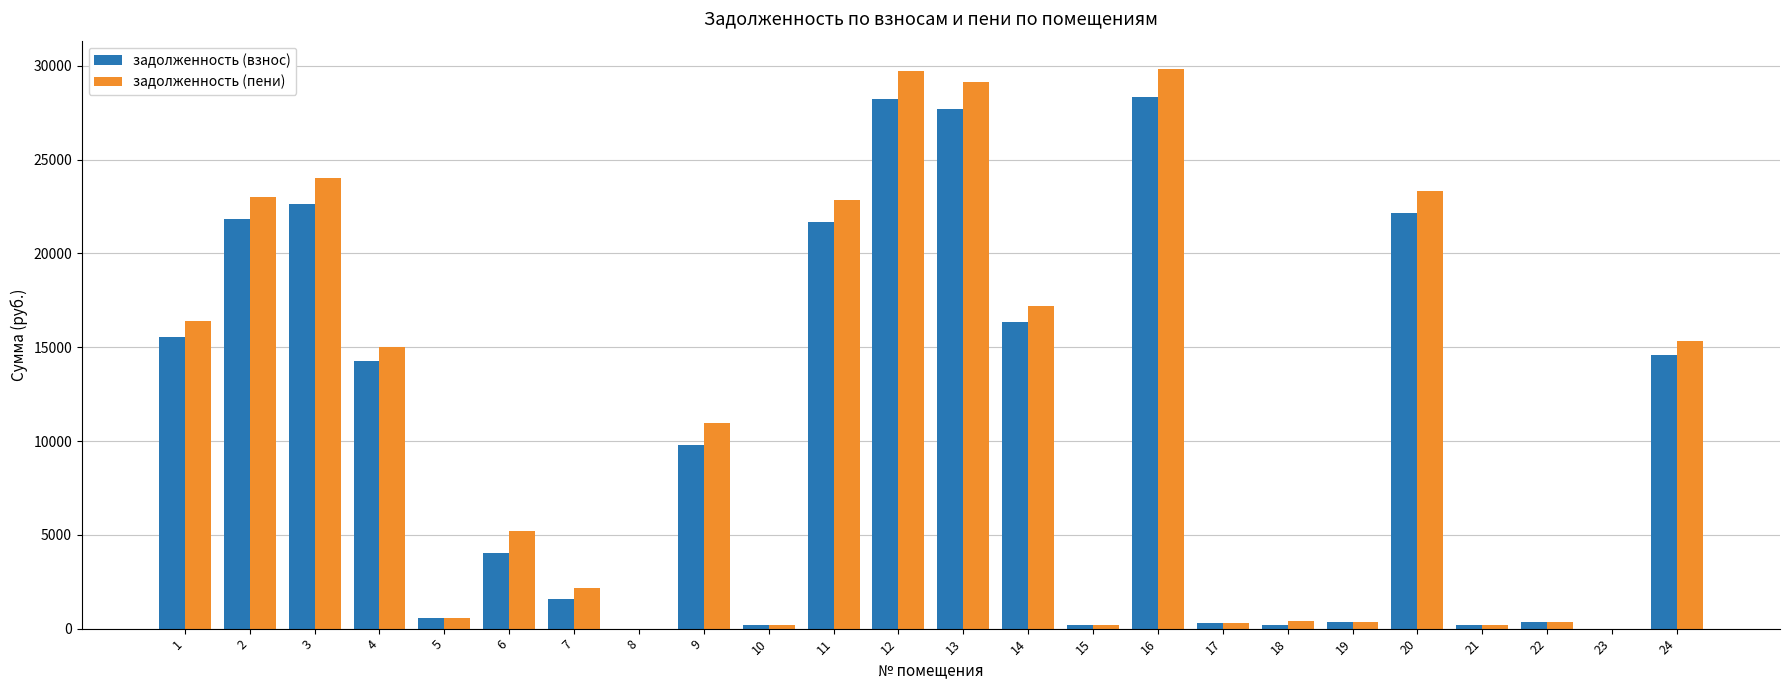

Which series changed the most between 18 and 24?

задолженность (пени)